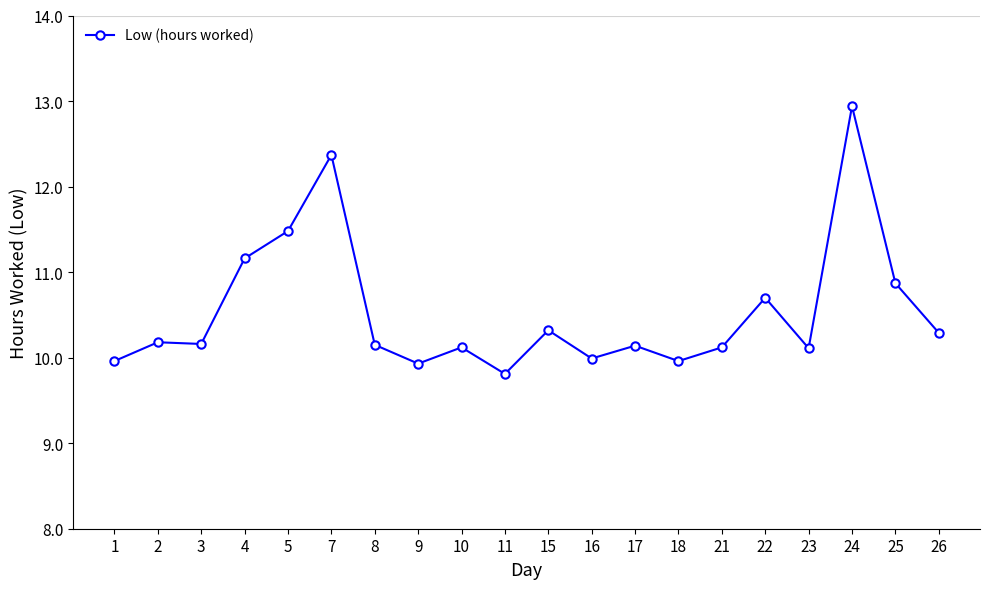

Which category has the highest value across all series?

24